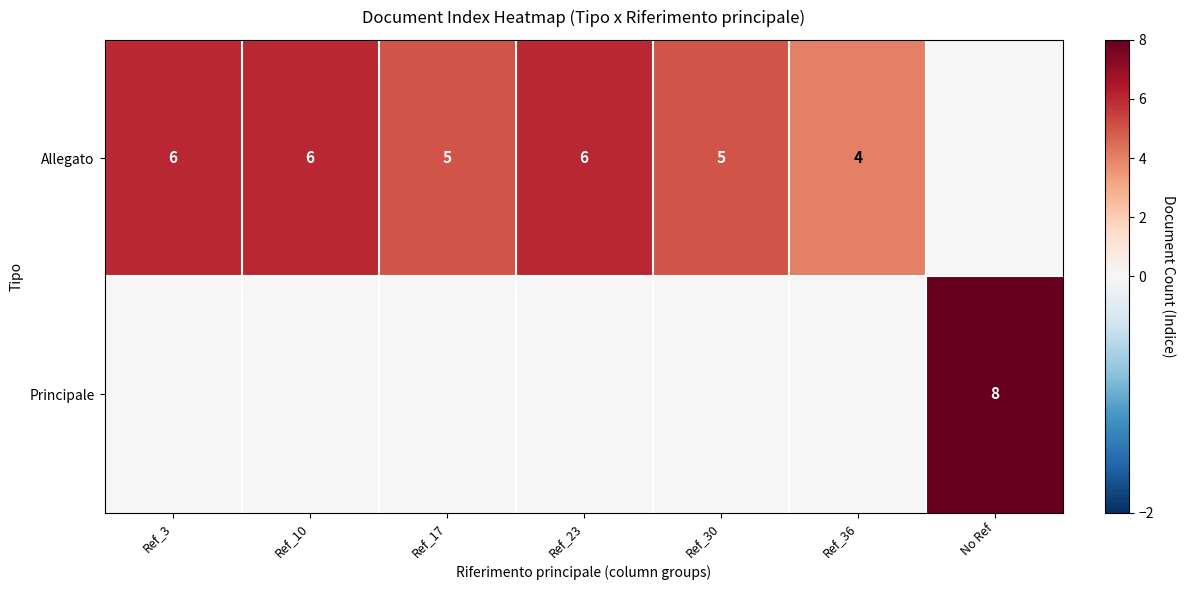

What is the sum of the Allegato values at Ref_3 and Ref_36?

10